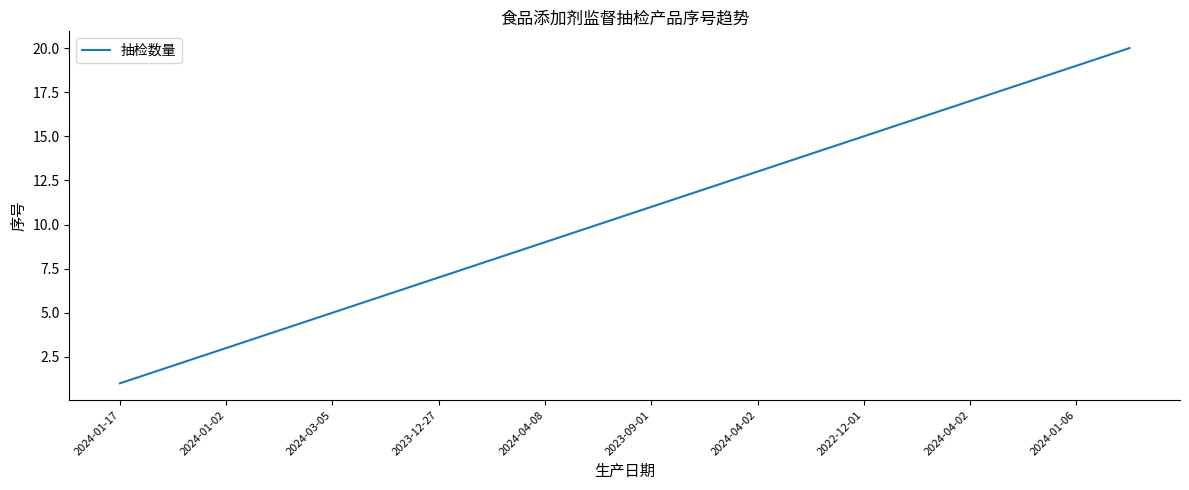

What is the greatest value displayed?

20